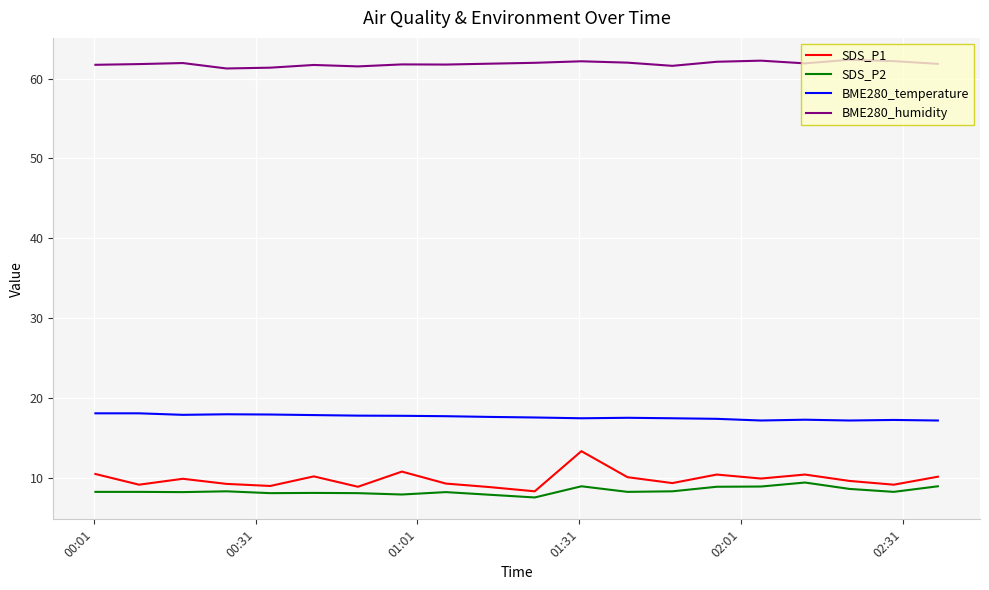

True or false: BME280_temperature and SDS_P2 cross at least once.

False